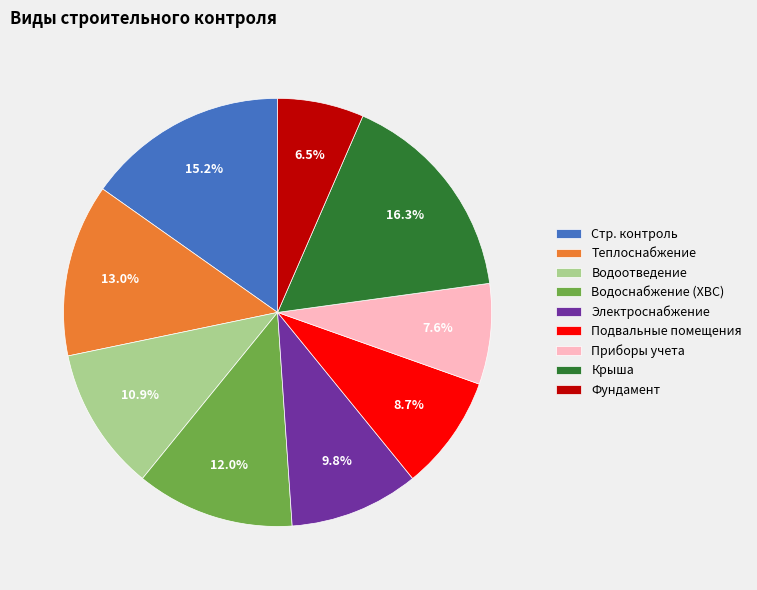

Between Стр. контроль and Водоотведение, which is larger?

Стр. контроль